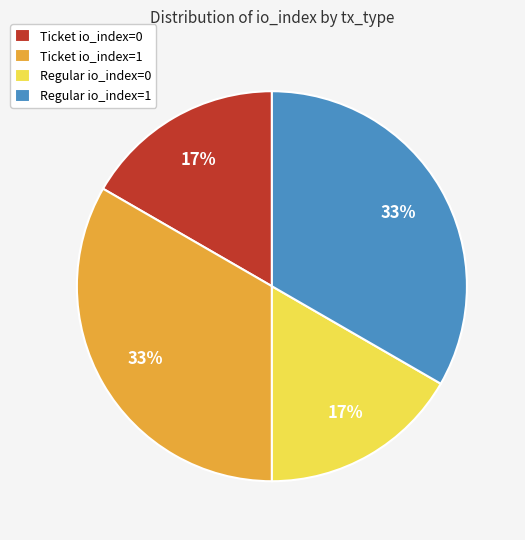

Does Regular io_index=1 account for over 50% of the chart?

No